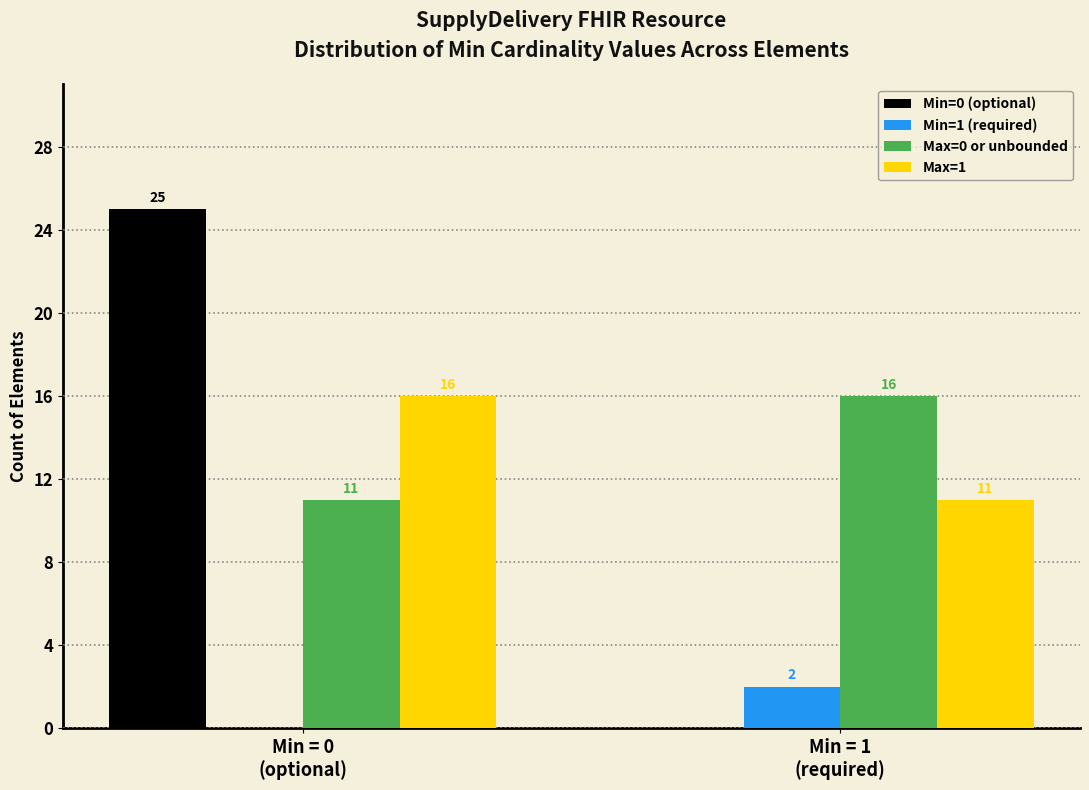

Reading left to right, what are all the values shown in this chart?

Min=0 (optional): 25	0
Min=1 (required): 0	2
Max=0 or unbounded: 11	16
Max=1: 16	11